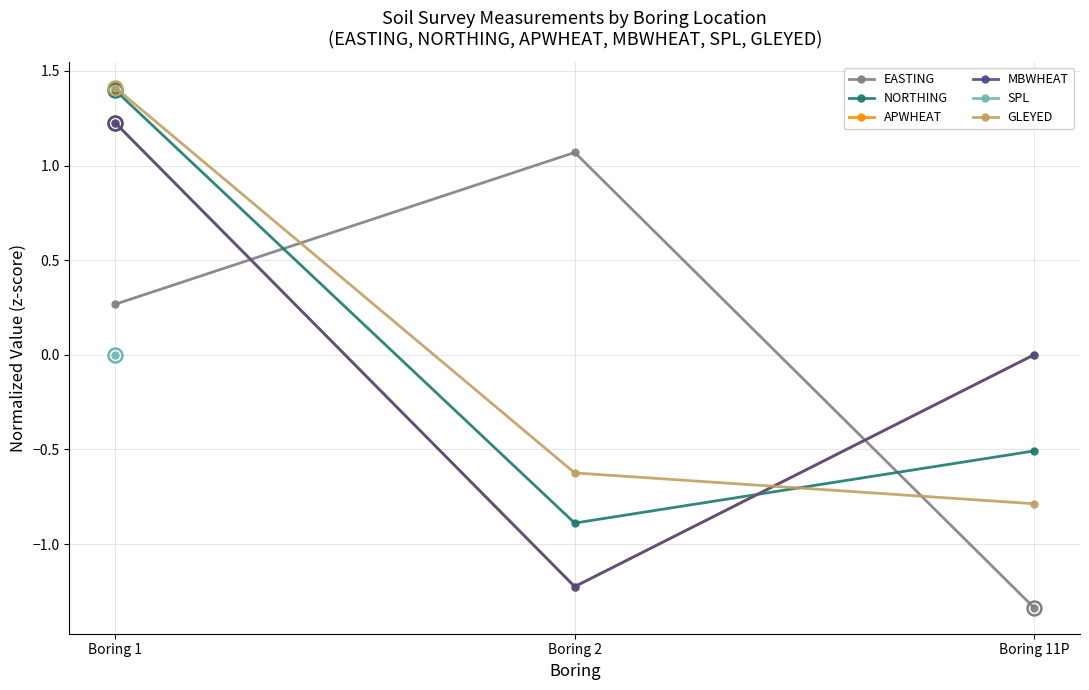

Which has a higher value, Boring 11P or Boring 1?

Boring 1